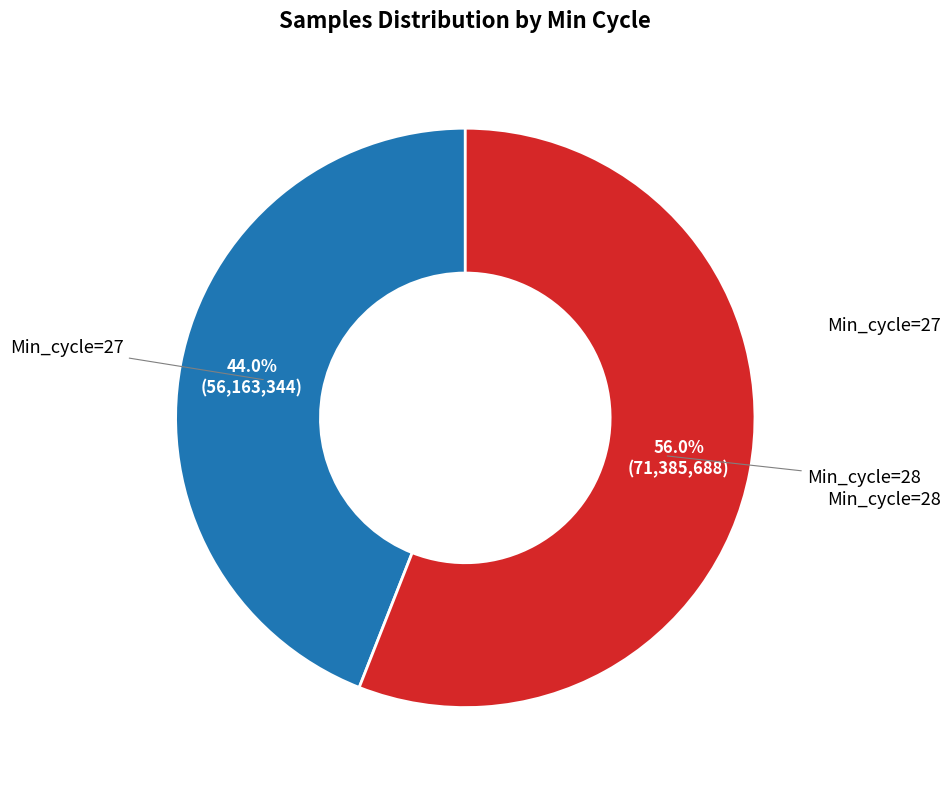

Is there a majority slice in this chart?

Yes